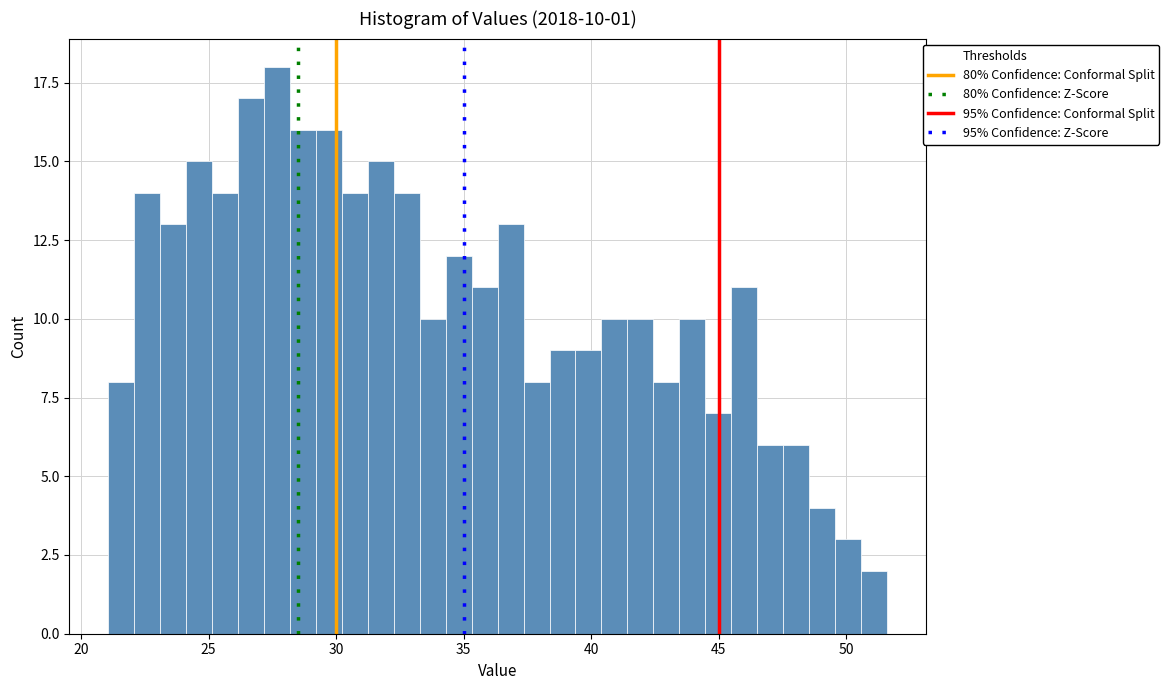

Around what value on the x-axis is the tallest bar? Give the approximate position of its centre, as read against the axis.

27.5